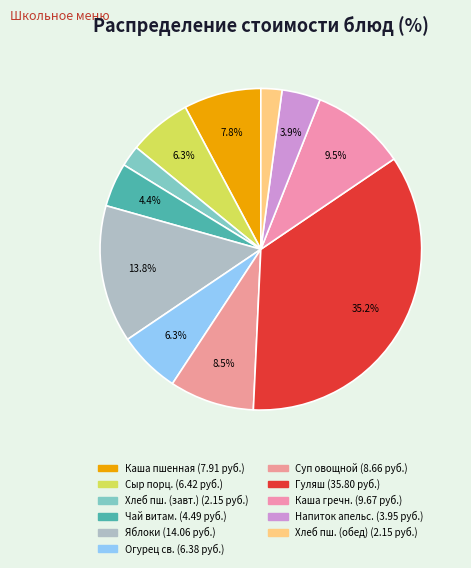

Which category has the biggest portion of the pie?

Гуляш